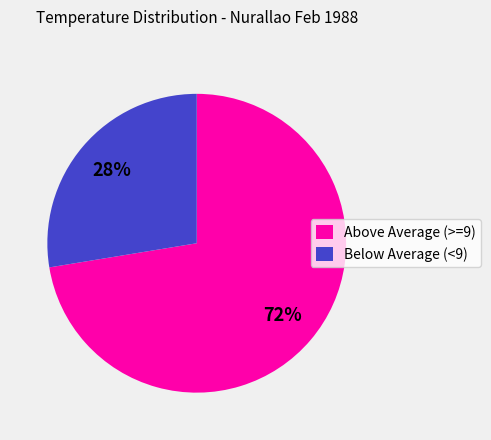

Does any single category account for the majority?

Yes